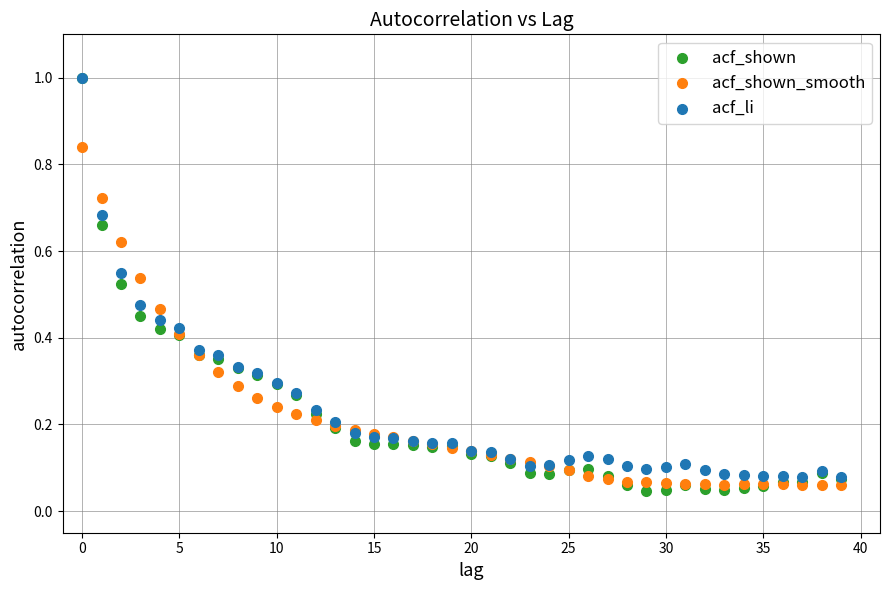

What are all the series names shown in the legend?

acf_shown, acf_shown_smooth, acf_li